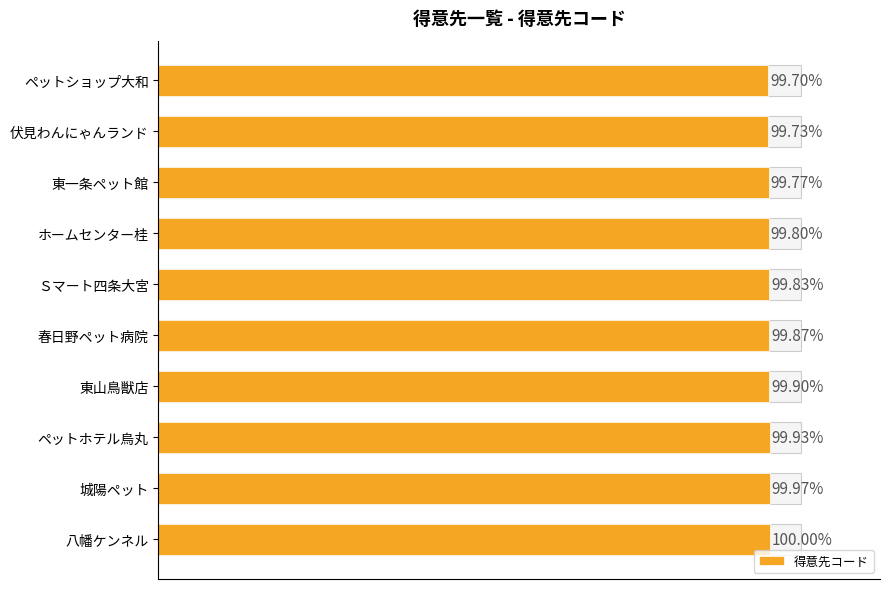

How many categories are shown in the chart?

10